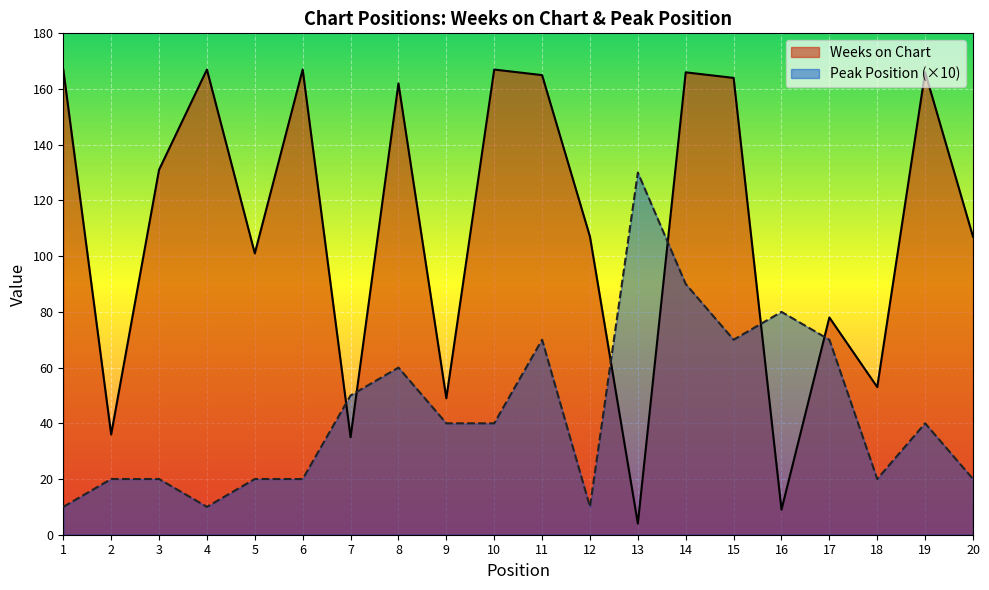

How many lines are shown in the chart?

2